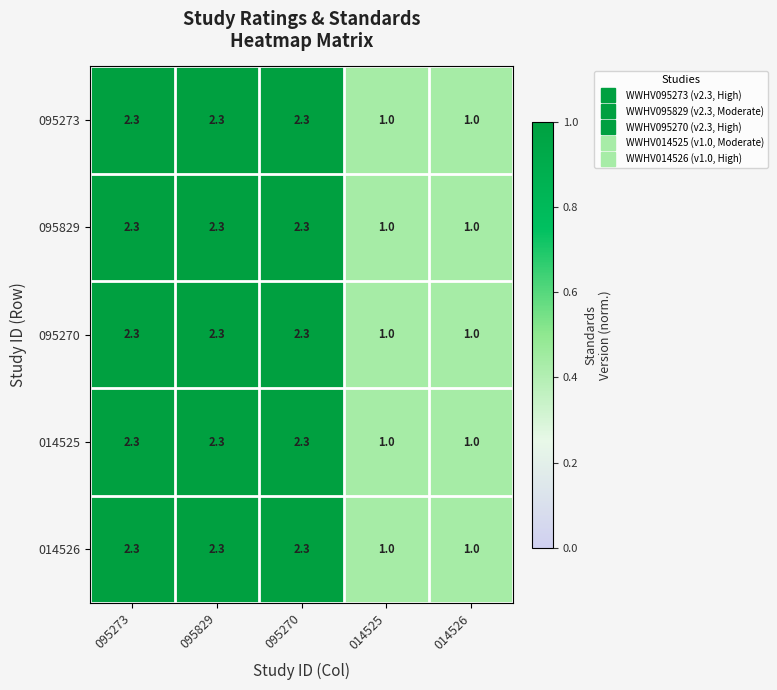

What is the smallest value displayed?

1.0